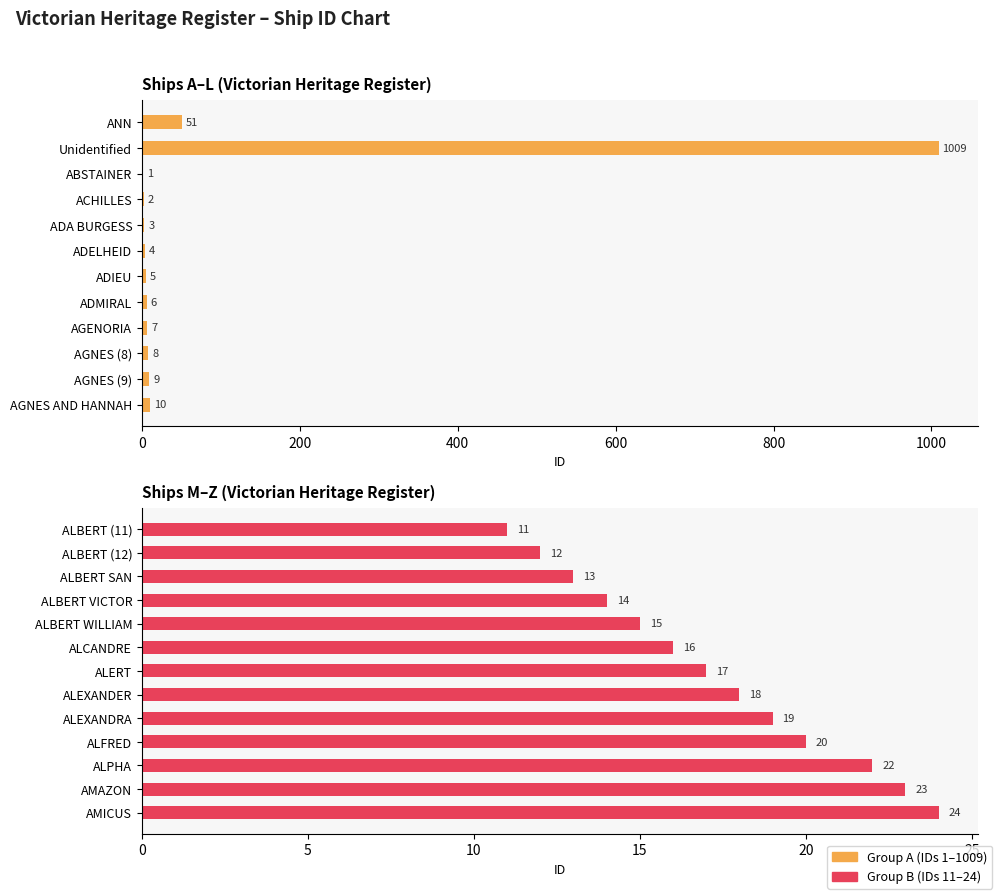

What is the value of the 19th bar from the left?

17